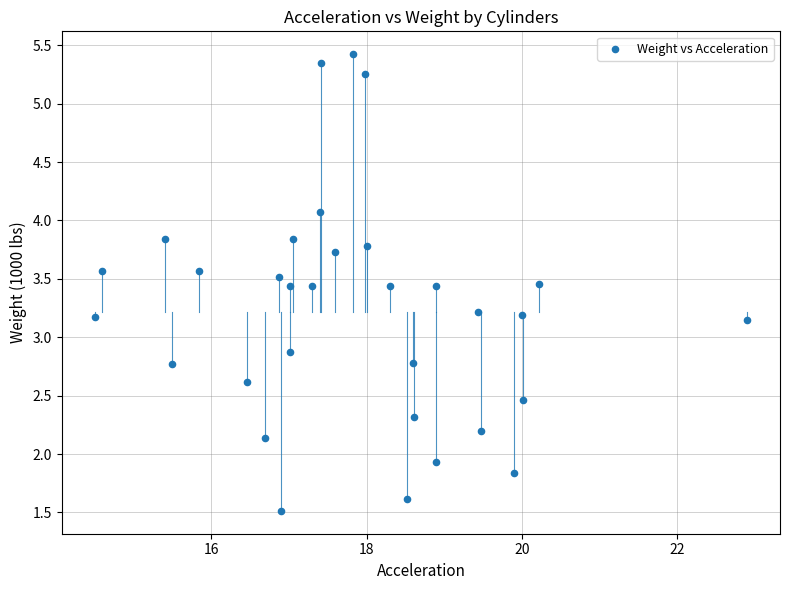

What is the range of X values (max minus min)?

8.4